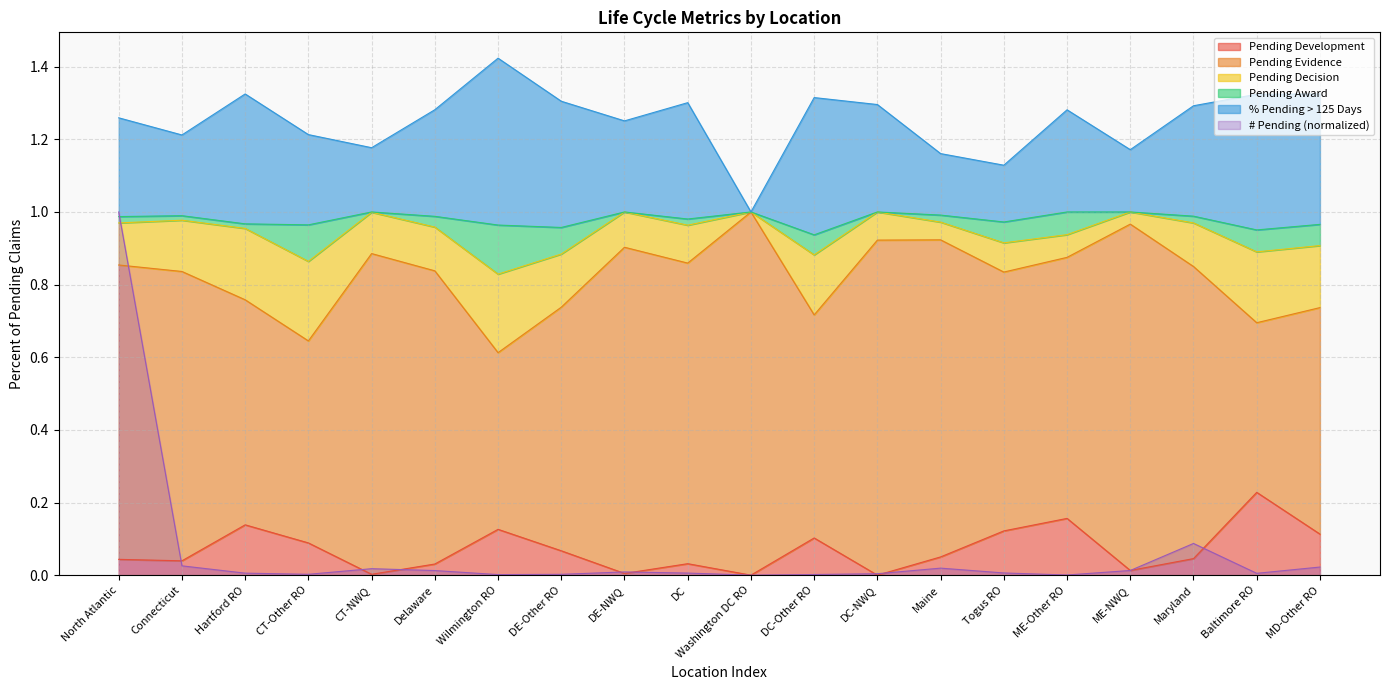

At which label does # Pending (normalized) reach its peak?

North Atlantic